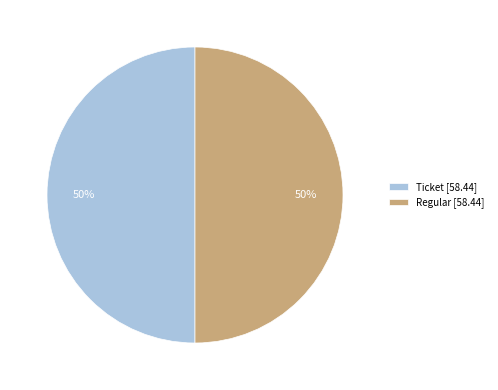

What is the ratio of the value at Ticket [58.44] to the value at Regular [58.44]?

1.0